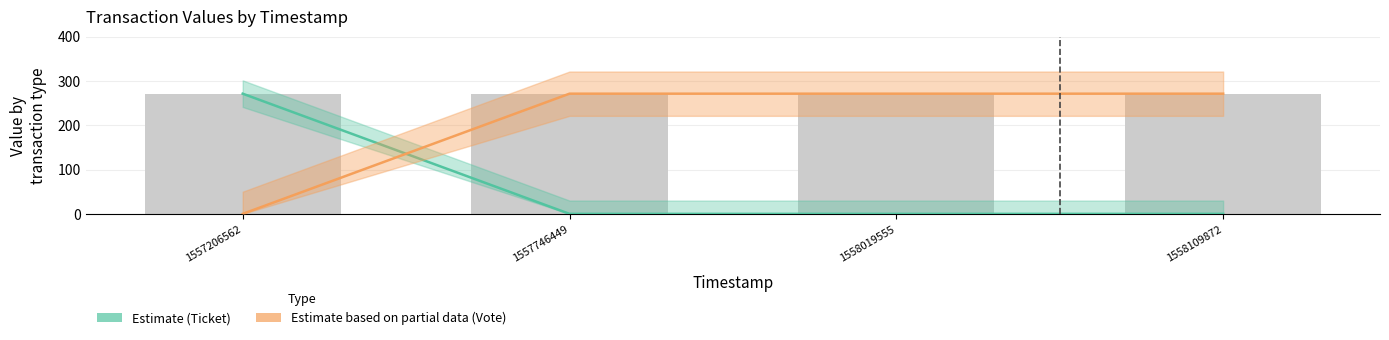

At which category is the sum across all series the highest?

1557206562